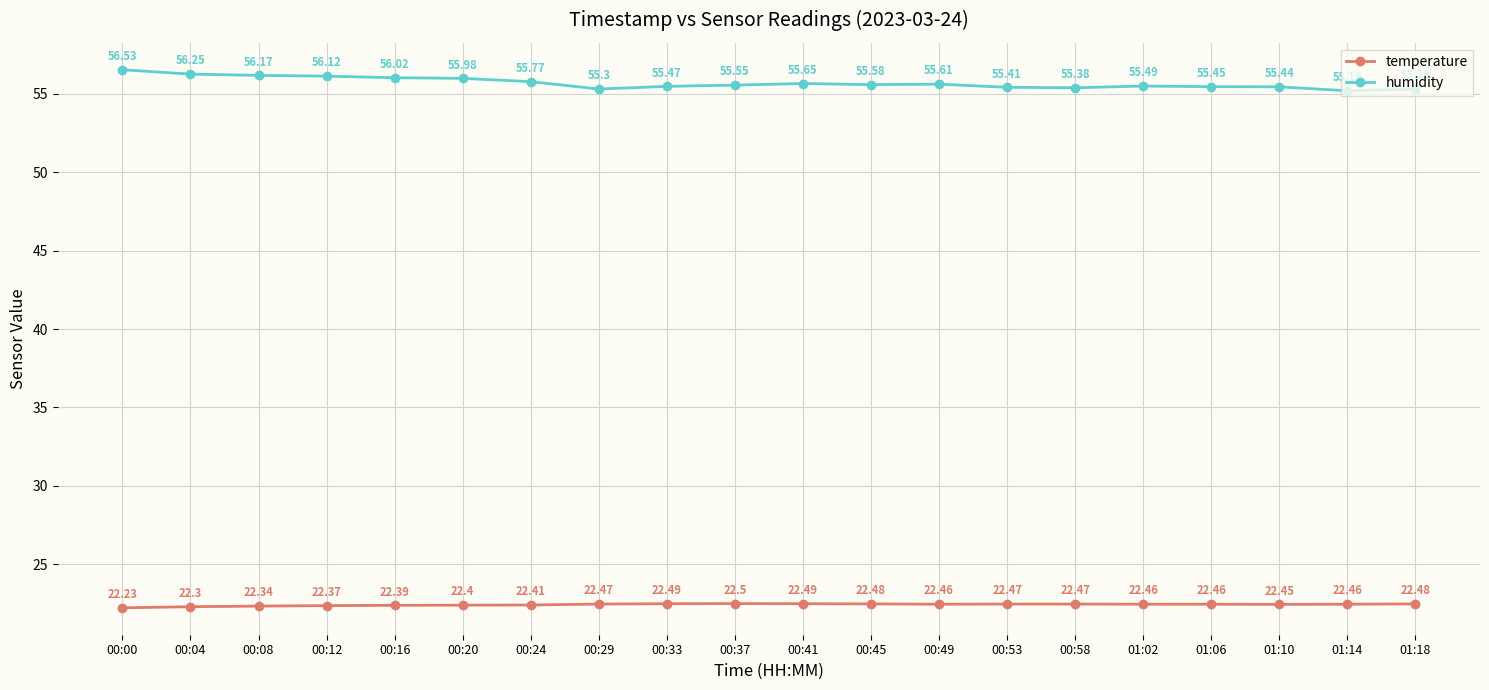

At which category does the chart reach its minimum across all series?

00:00